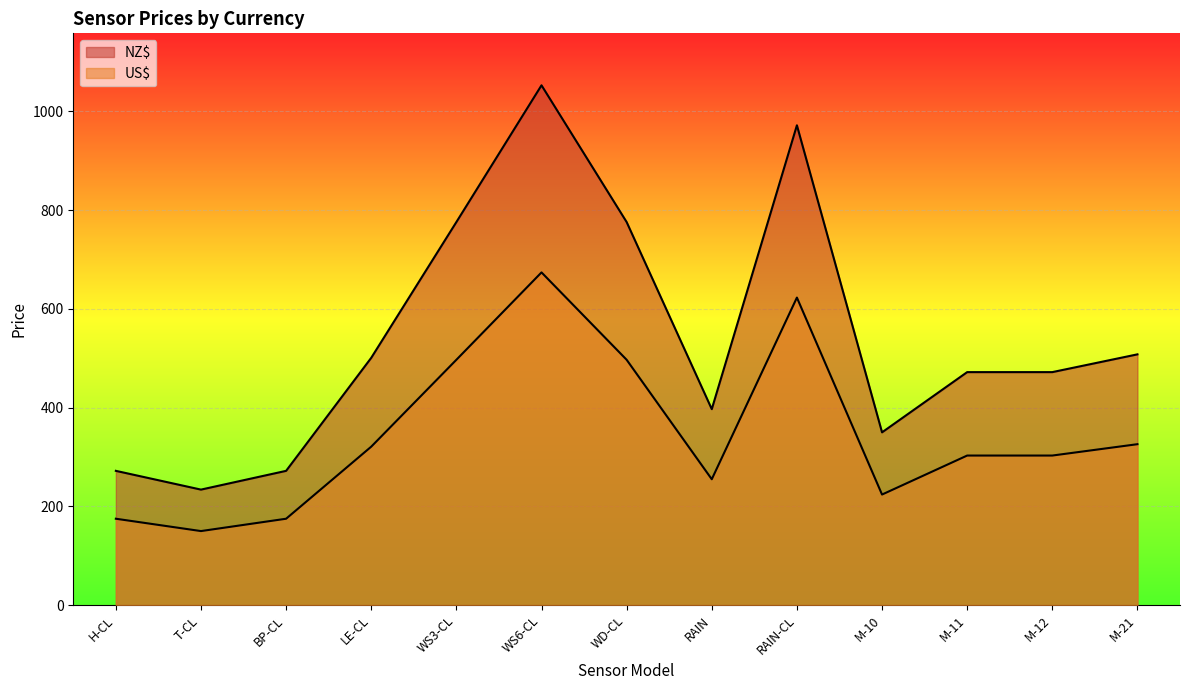

What is the total value across all series at RAIN-CL?

1595